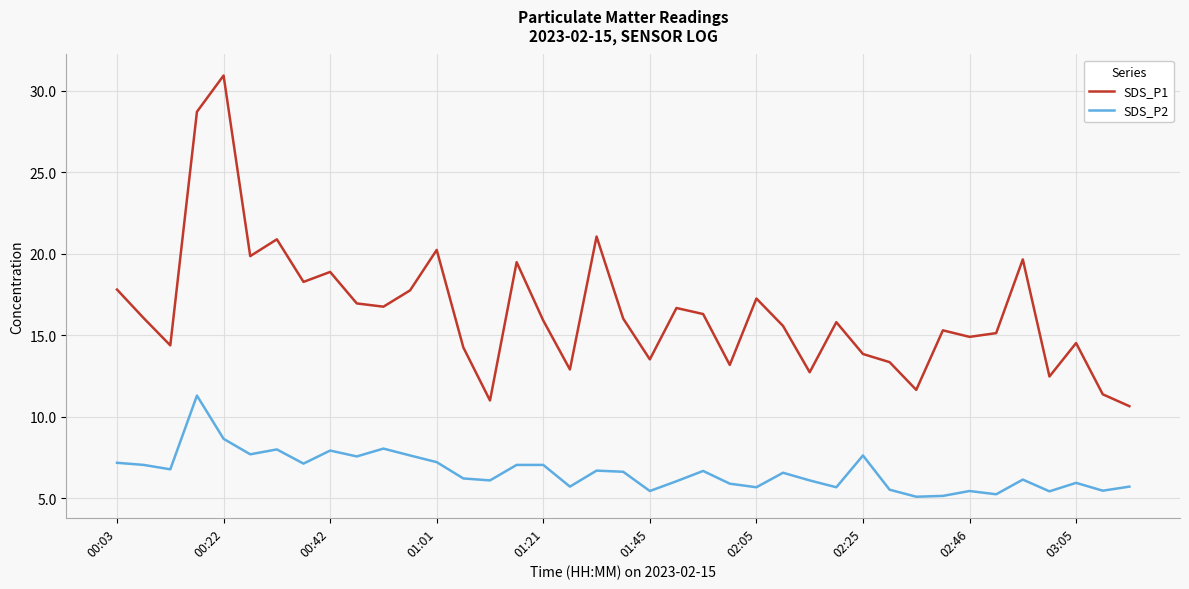

Is this an area chart (filled region under the line)?

No